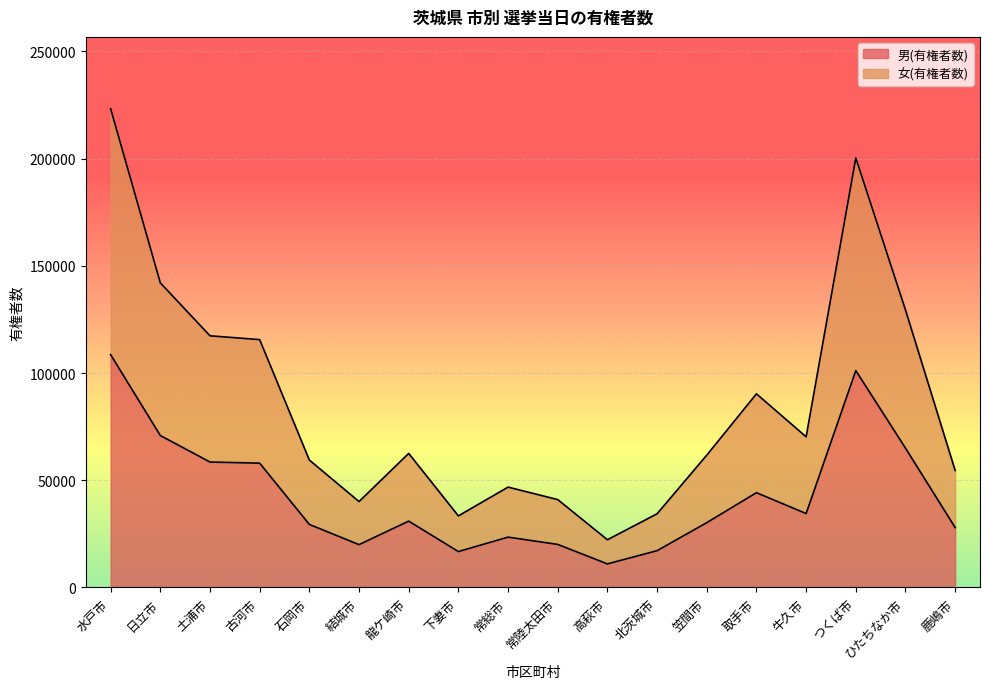

True or false: 女(有権者数) and 男(有権者数) cross at least once.

False